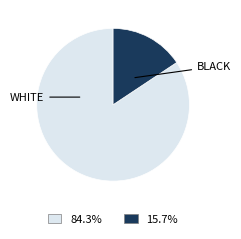

Is there a majority slice in this chart?

Yes